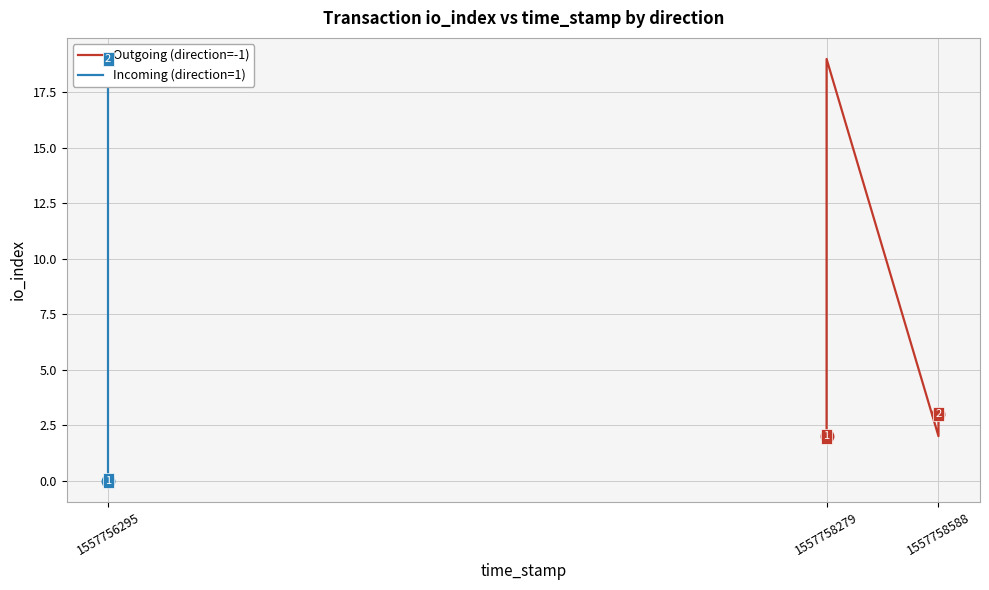

Which series changed the most between 4 and 18?

Incoming (direction=1)